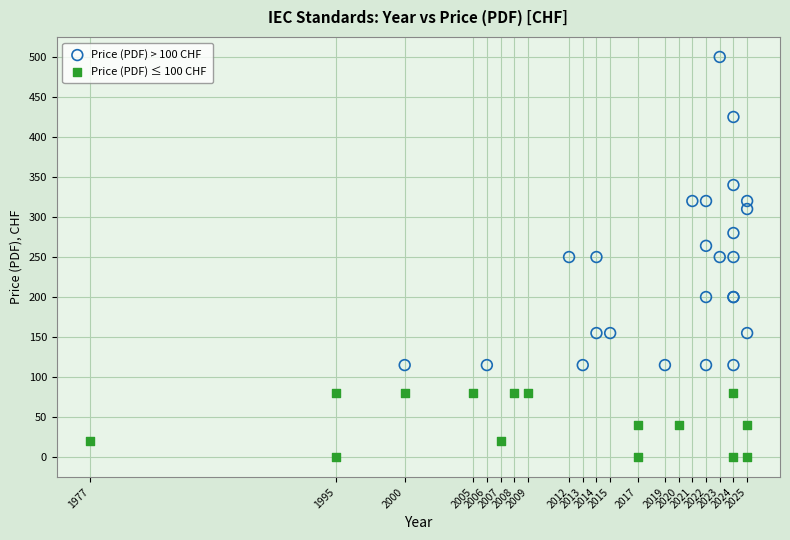

Which series contains the lowest Y value?

Price (PDF) ≤ 100 CHF